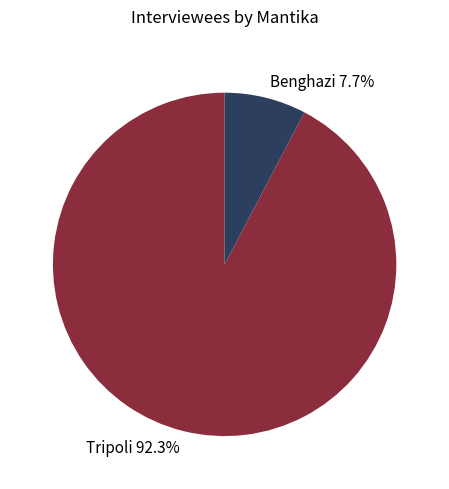

Does any single category account for the majority?

Yes